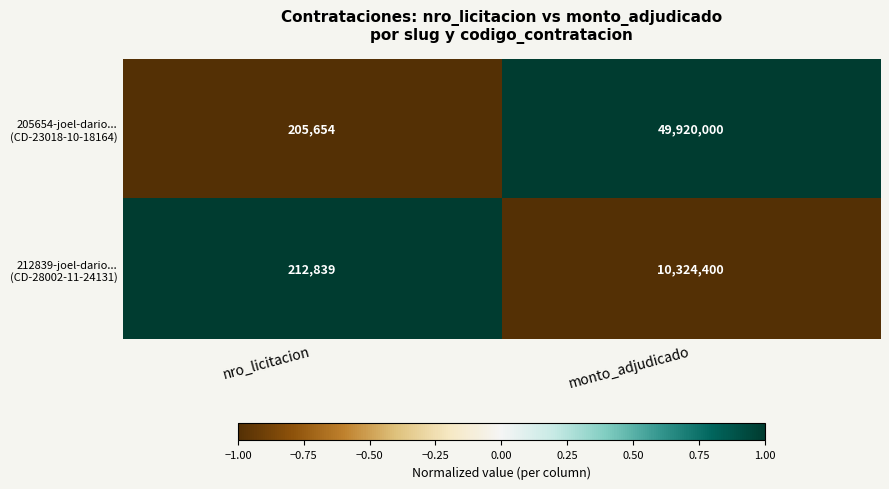

At which category does the chart reach its peak across all series?

monto_adjudicado